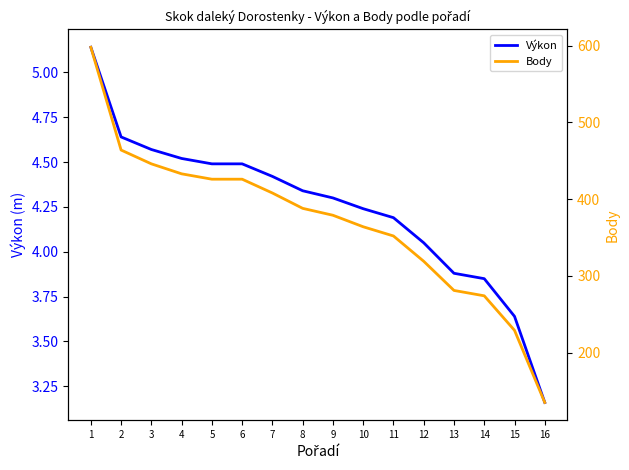

How many categories are shown in the chart?

16